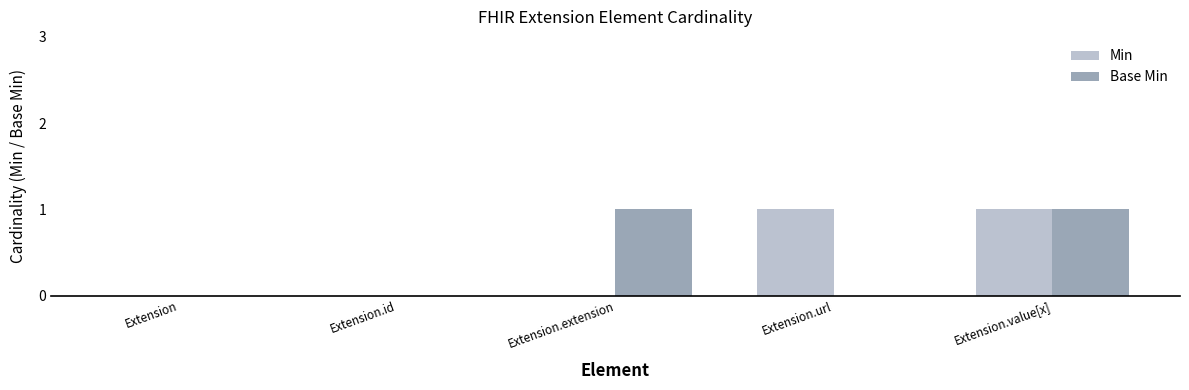

Is it true that Min equals 1 at Extension?

False